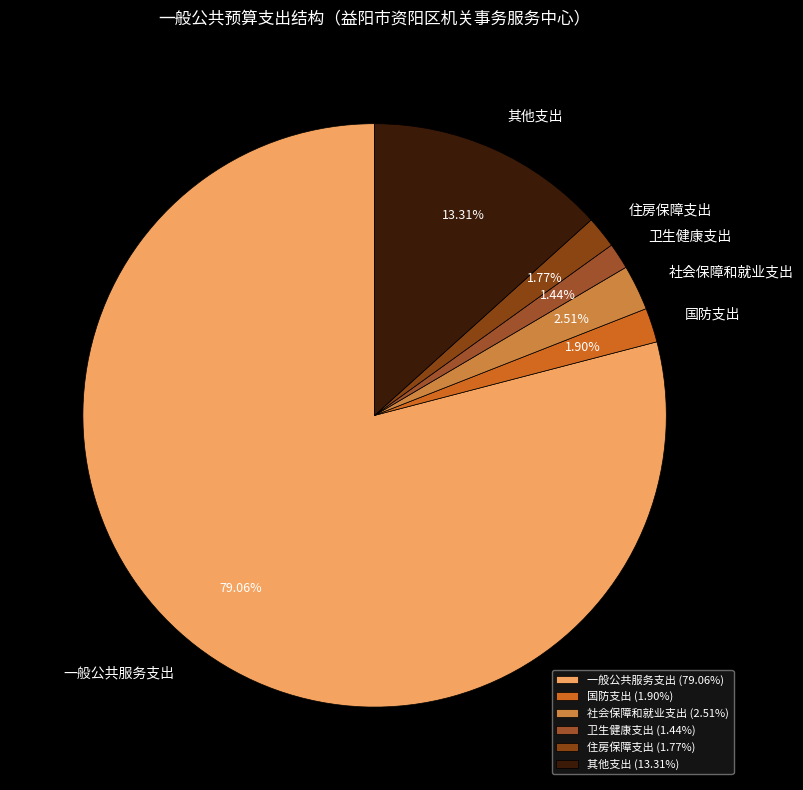

Is 国防支出 the majority of the pie?

No